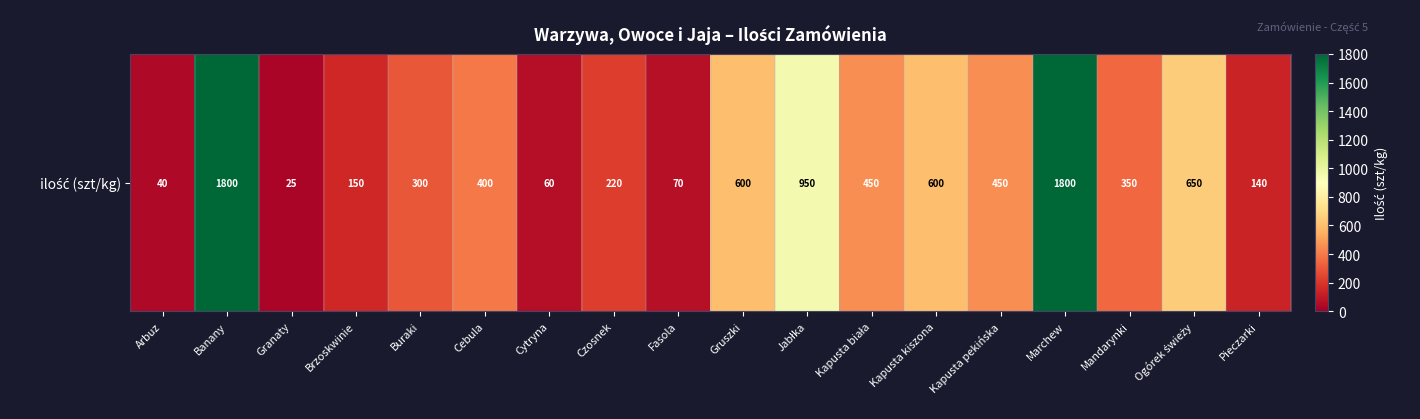

Reading left to right, extract all data points from this chart.

40	1800	25	150	300	400	60	220	70	600	950	450	600	450	1800	350	650	140